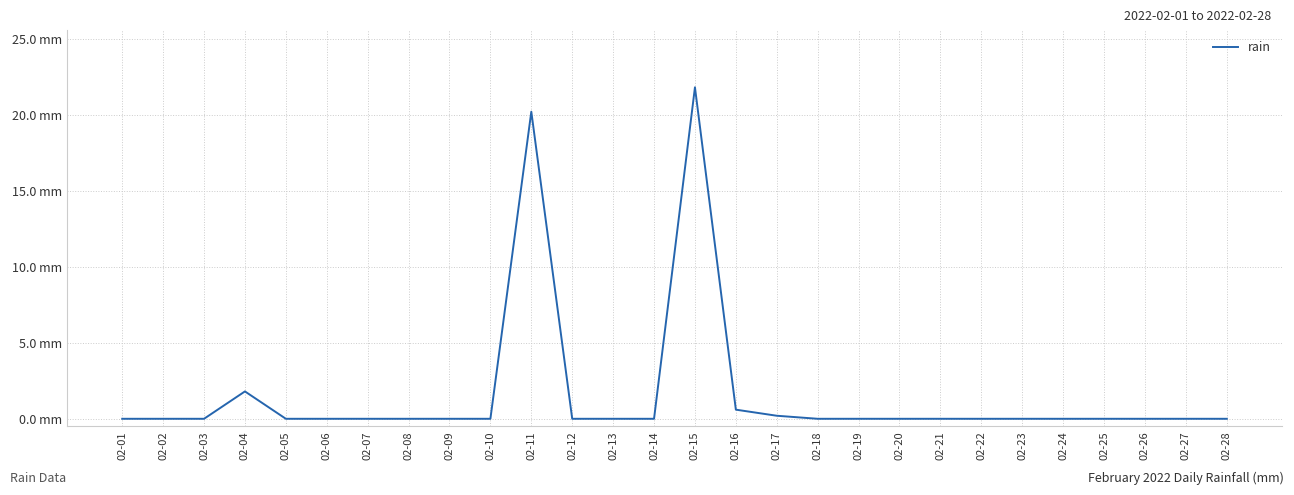

Is this an area chart (filled region under the line)?

No